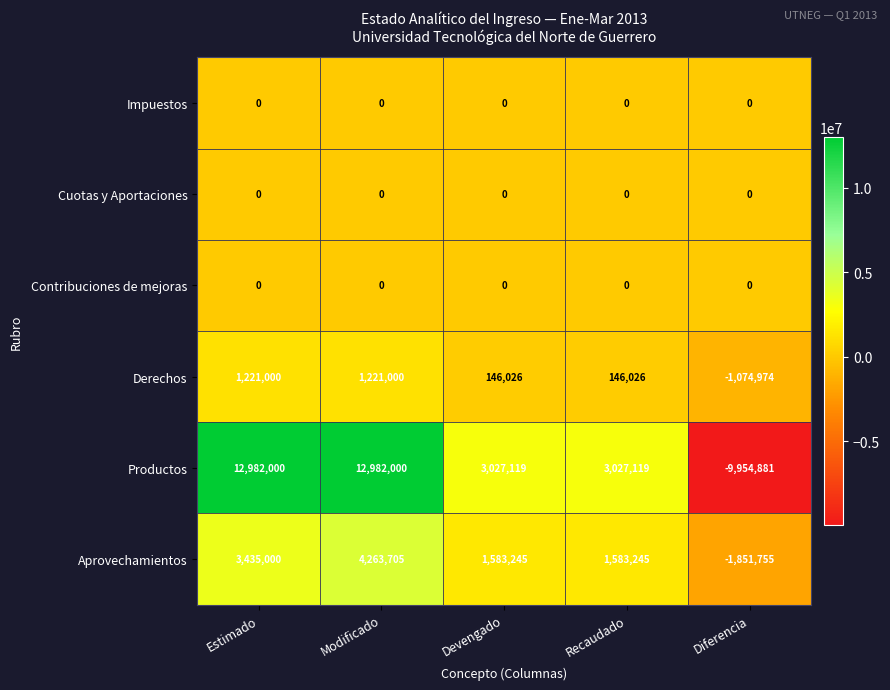

At which category is the sum across all series the highest?

Modificado